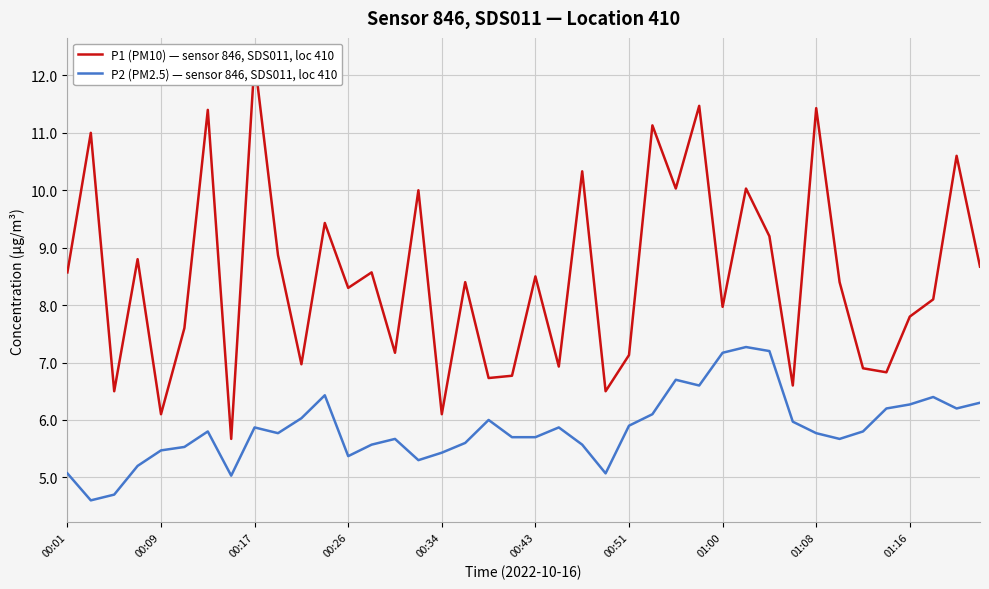

What is the highest value of the P2 (PM2.5) — sensor 846, SDS011, loc 410 series?

7.3